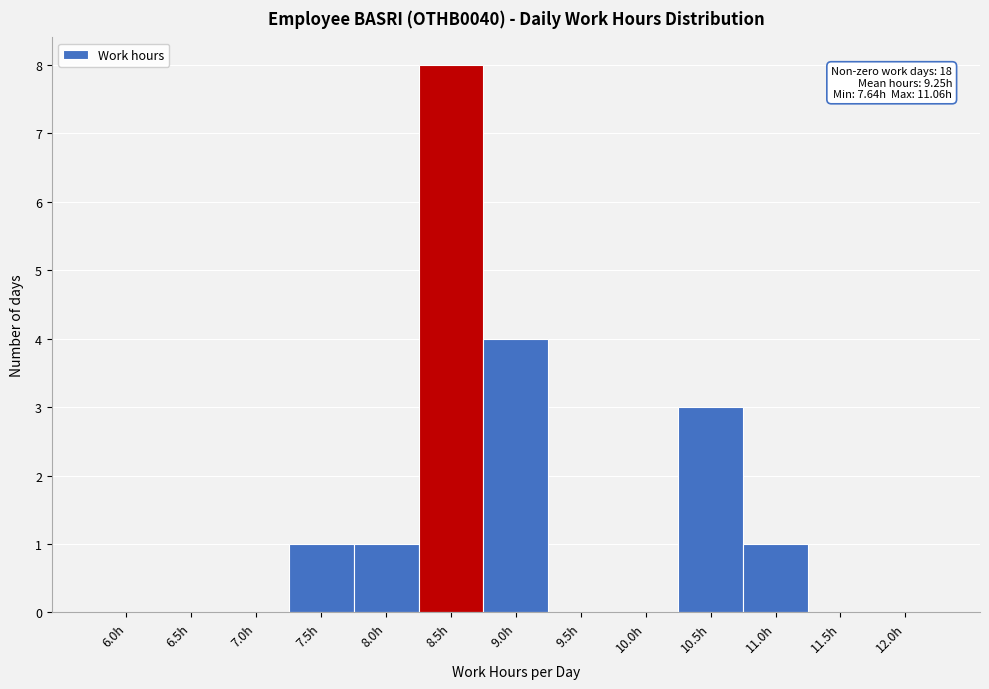

Reading right to left, what are all the values shown in this chart?

12.0h=0	11.5h=0	11.0h=1	10.5h=3	10.0h=0	9.5h=0	9.0h=4	8.5h=8	8.0h=1	7.5h=1	7.0h=0	6.5h=0	6.0h=0